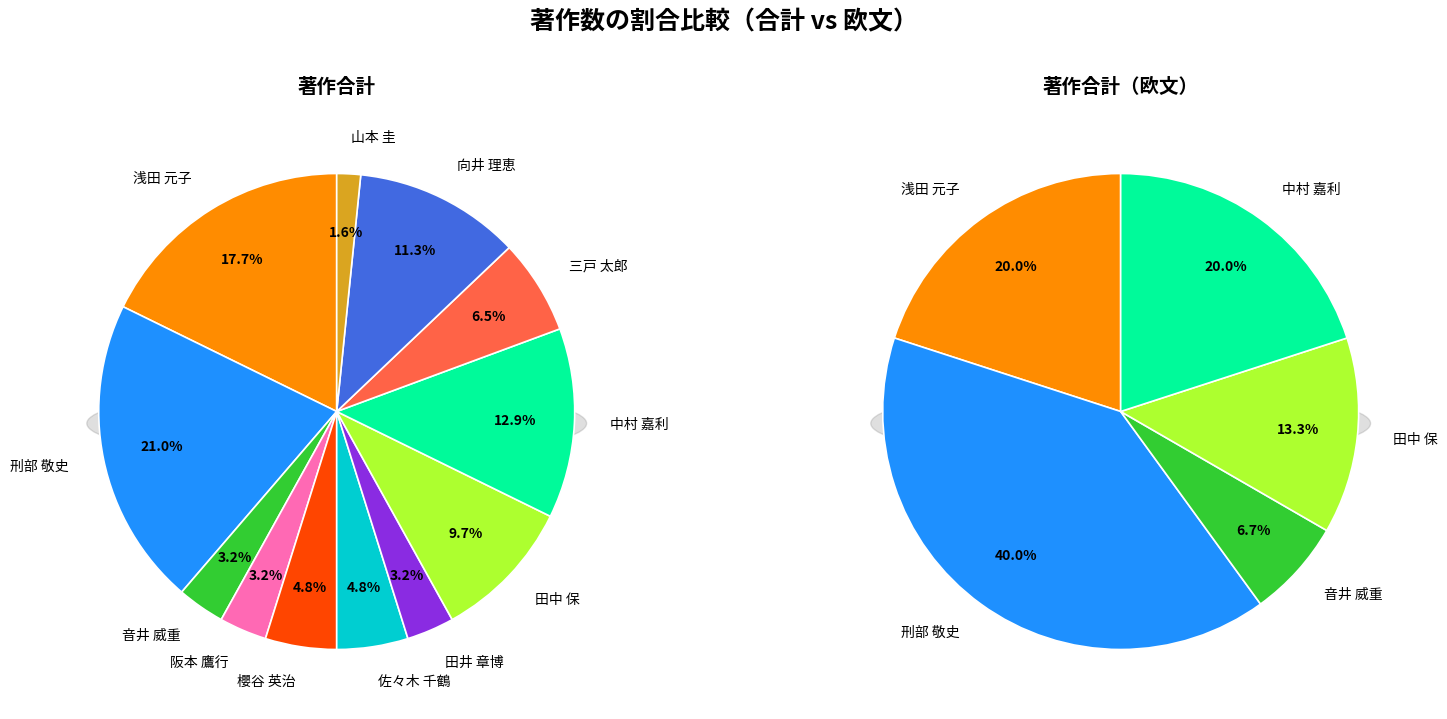

To the nearest percent, what portion does 田中 保 represent?

13%